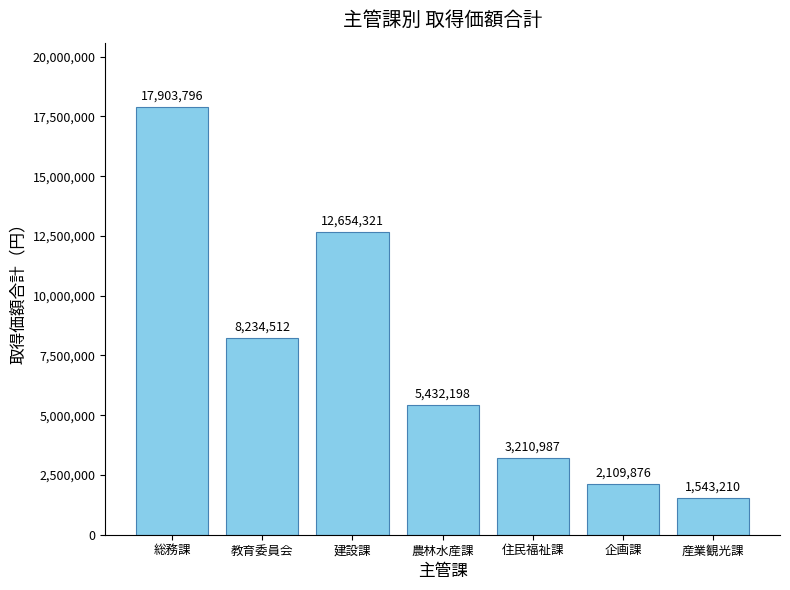

Reading right to left, list all the values displayed in this chart.

1543210	2109876	3210987	5432198	12654321	8234512	17903796